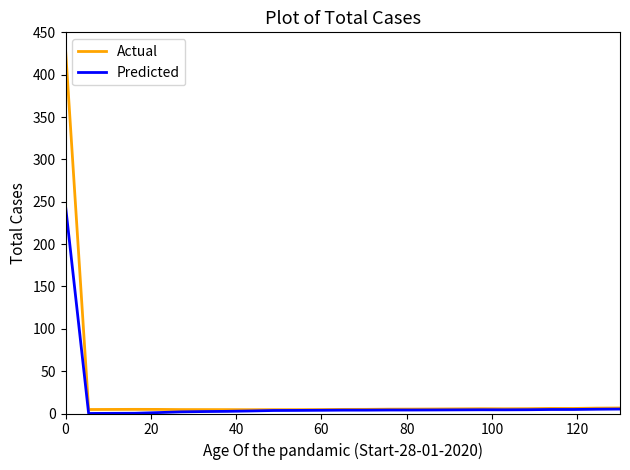

List the series in order of their peak value, highest first.

Actual, Predicted